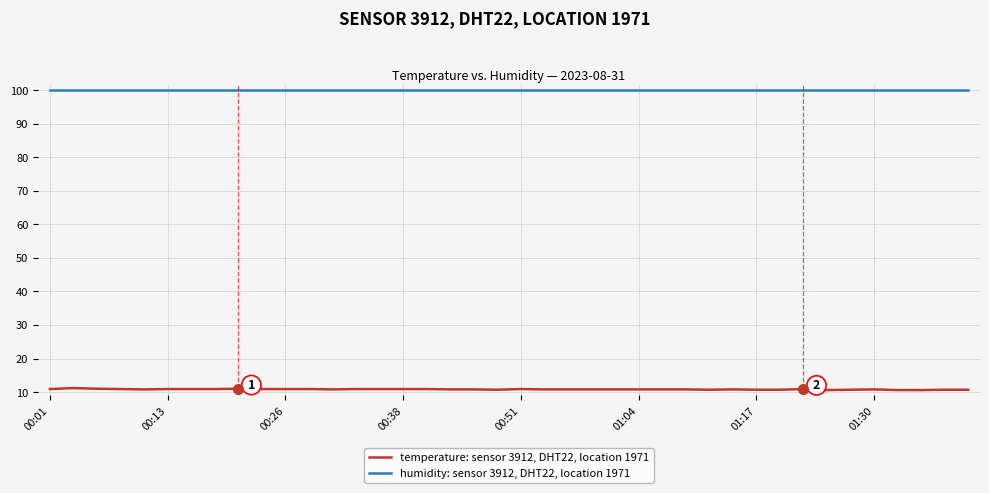

True or false: temperature: sensor 3912, DHT22, location 1971 and humidity: sensor 3912, DHT22, location 1971 cross at least once.

False